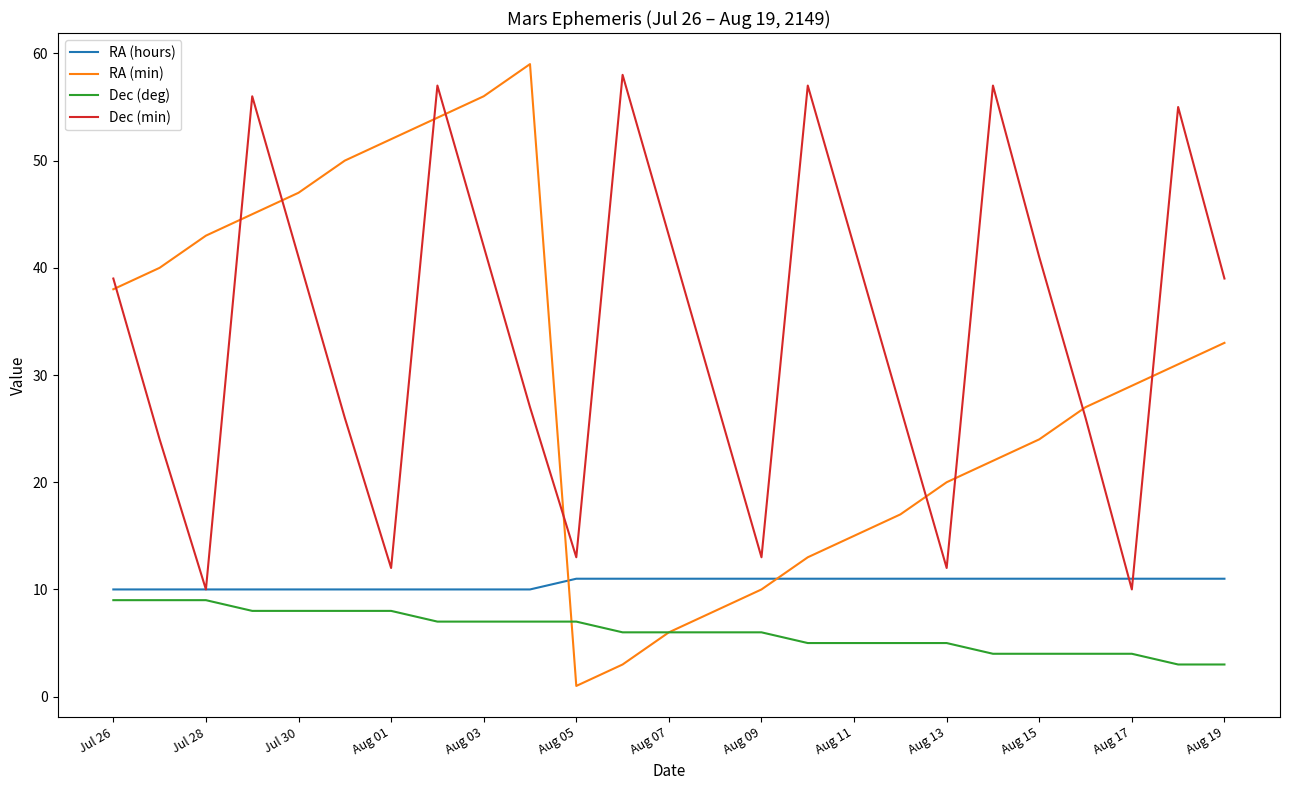

What are all the series names shown in the legend?

RA (hours), RA (min), Dec (deg), Dec (min)